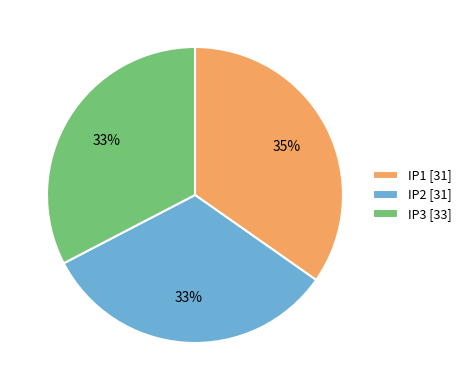

Is the sum of IP1 [31] and IP2 [31] greater than half?

Yes